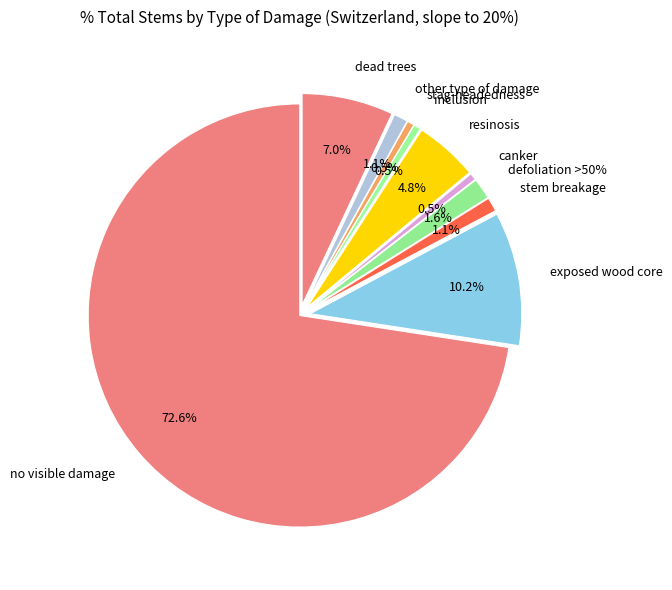

To the nearest percent, what portion does defoliation >50% represent?

2%